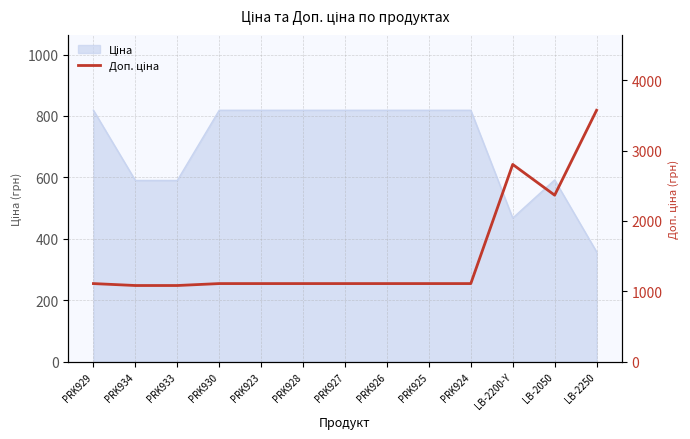

Reading right to left, transcribe all the data shown in this chart.

3573.9	2366.5	2803.6	1109.2	1109.2	1109.2	1109.2	1109.2	1109.2	1109.2	1081.7	1081.7	1109.2